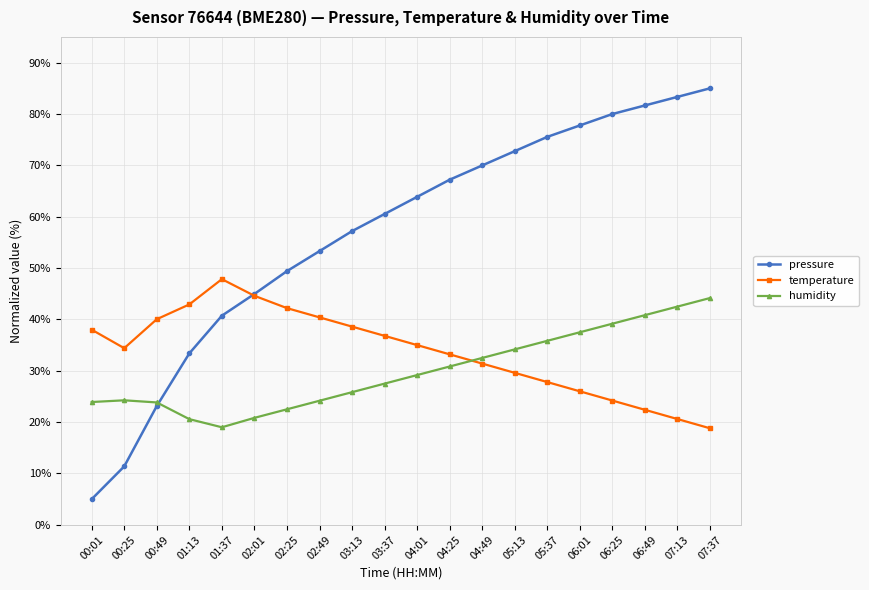

Which category has the lowest value across all series?

00:01